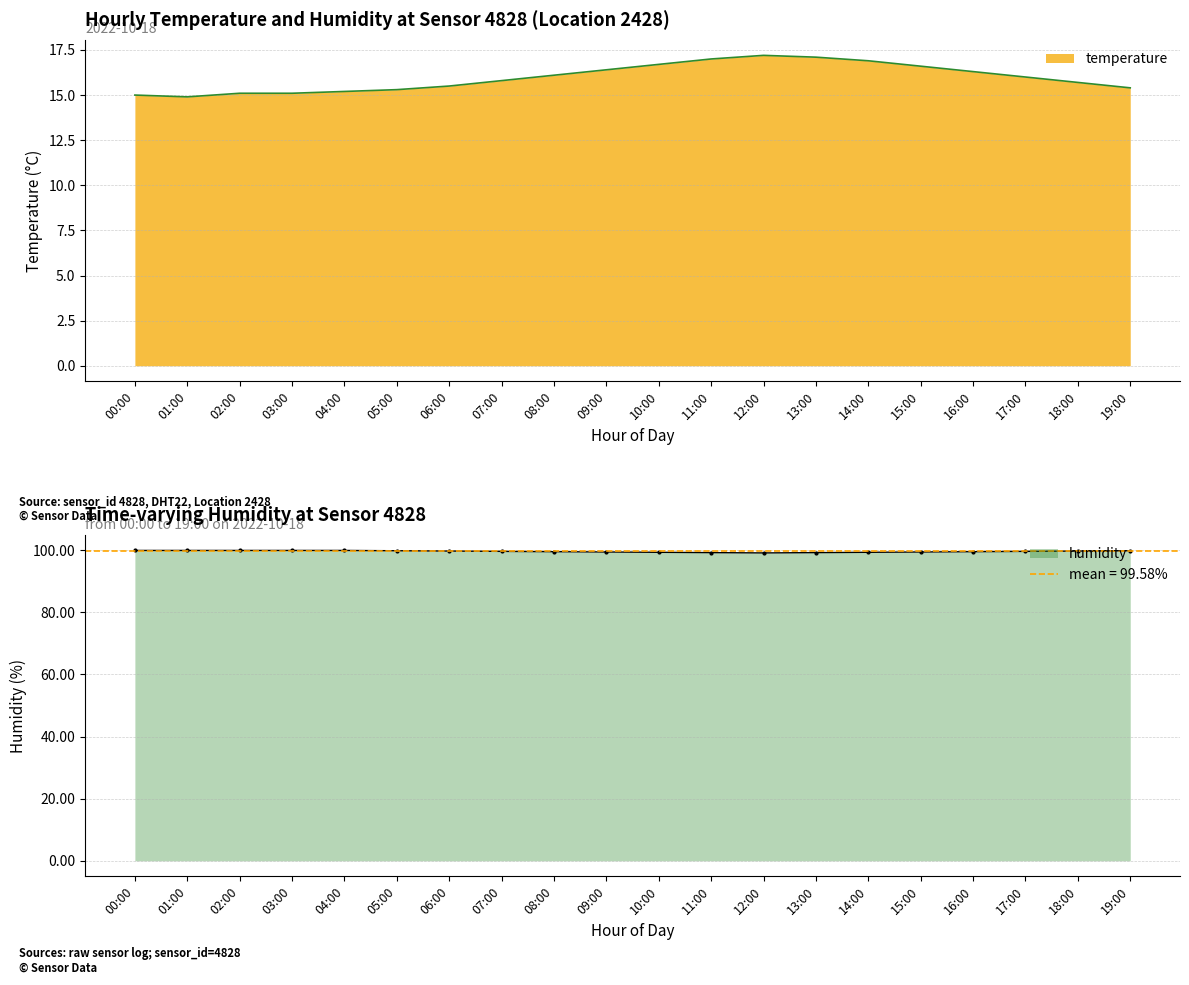

Where does the temperature series first go above 16?

08:00